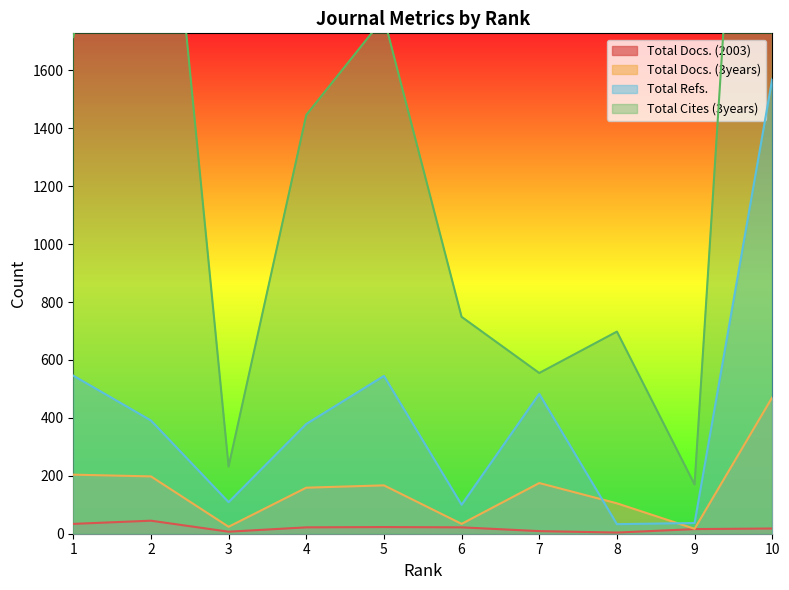

At which label does Total Refs. reach its peak?

10